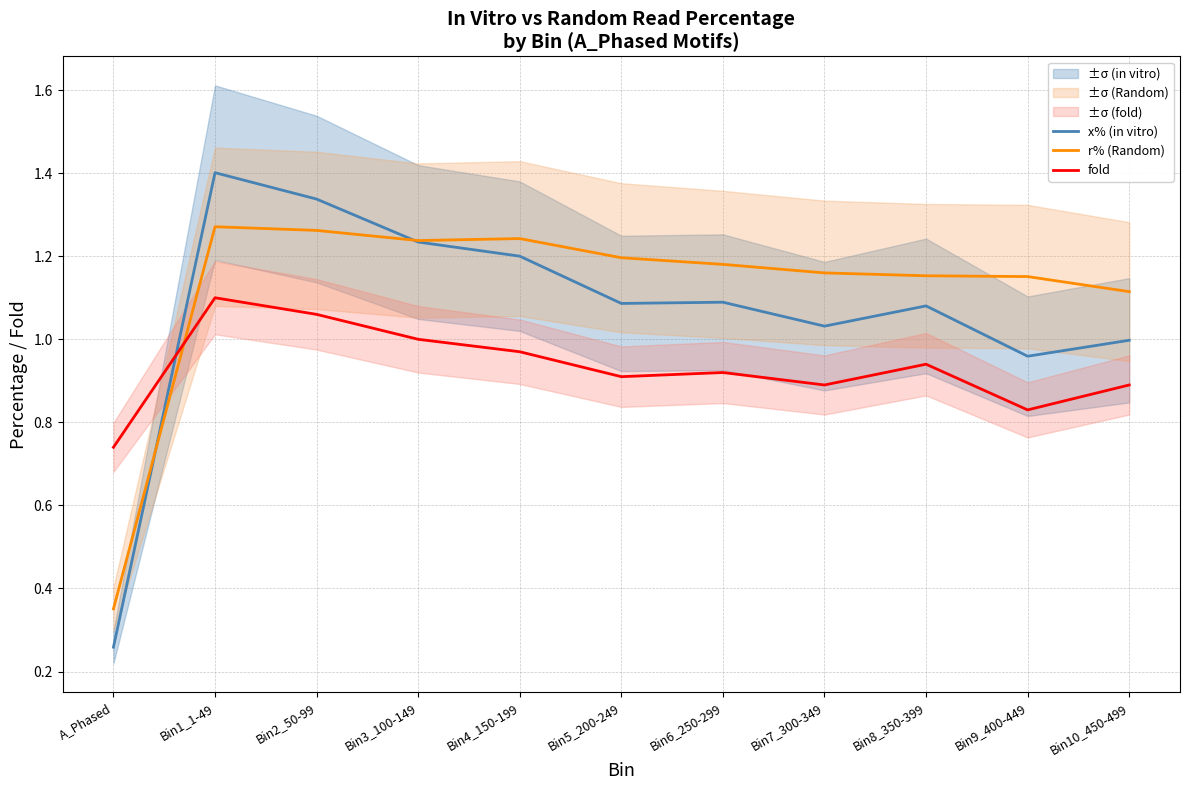

What is the maximum value for x% (in vitro)?

1.4